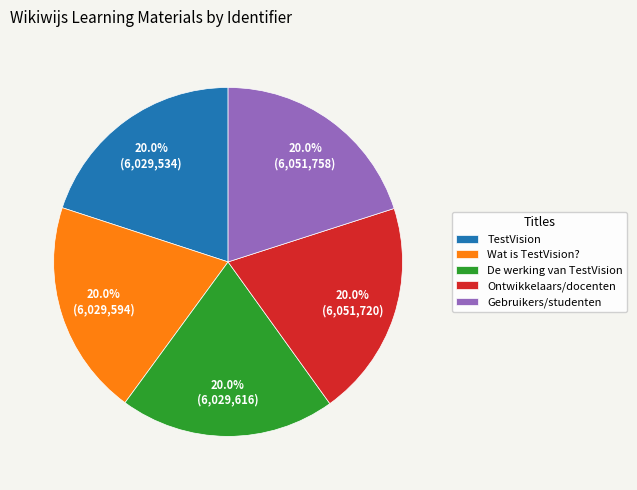

To the nearest percent, what portion does Ontwikkelaars/docenten represent?

20%